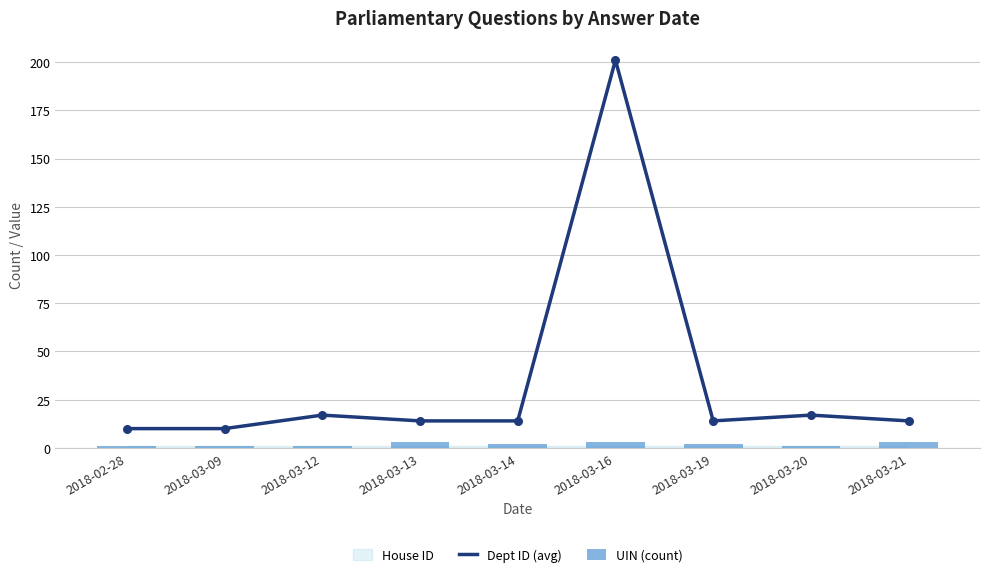

The Dept ID (avg) series shows 10 at 2018-02-28. True or false?

True